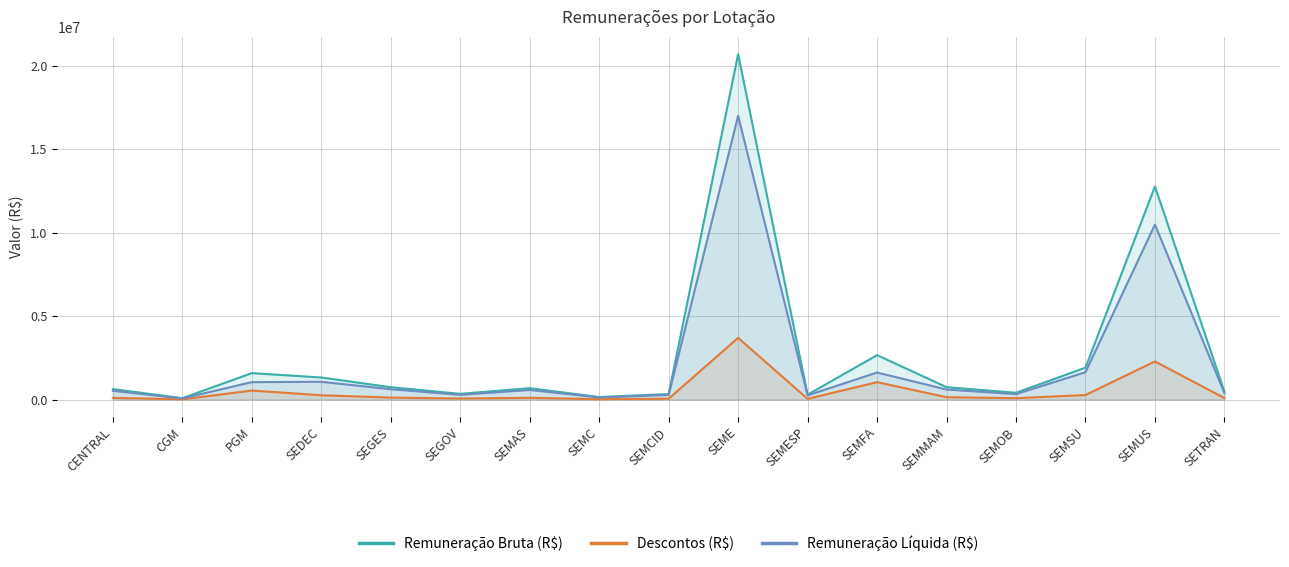

What is the label of the 6th point from the left?

SEGOV